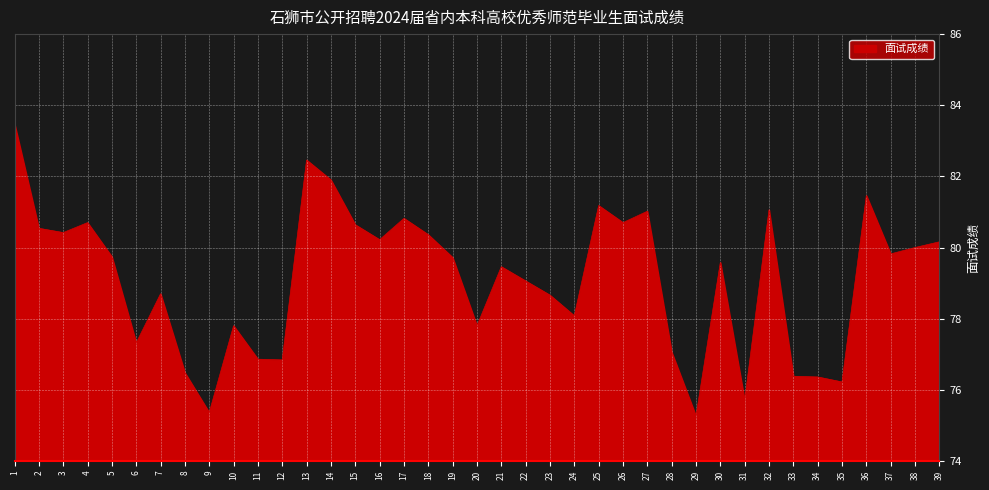

At which category does the chart reach its minimum across all series?

29